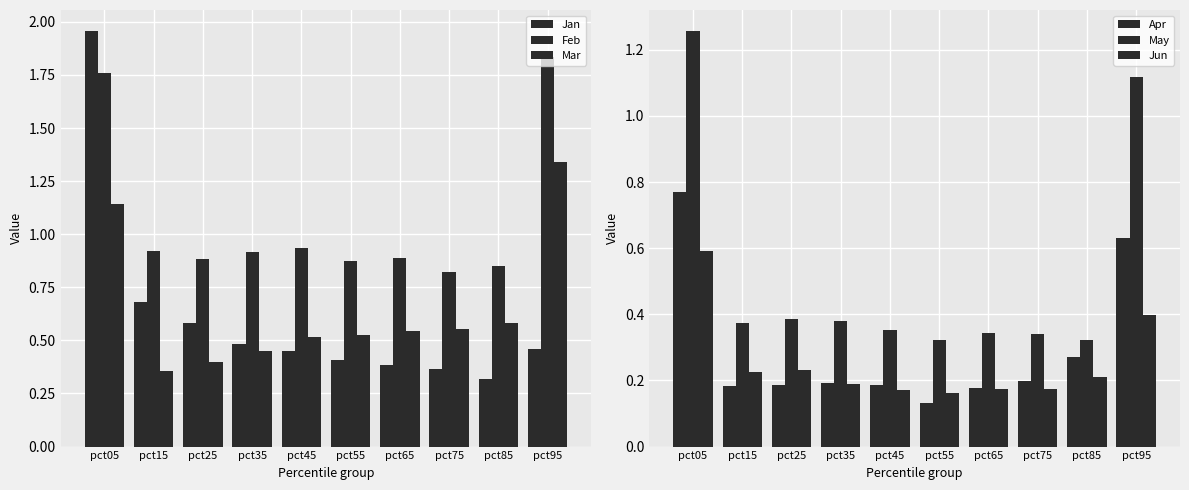

What is the difference between the maximum and minimum values in the Jan series?

1.6